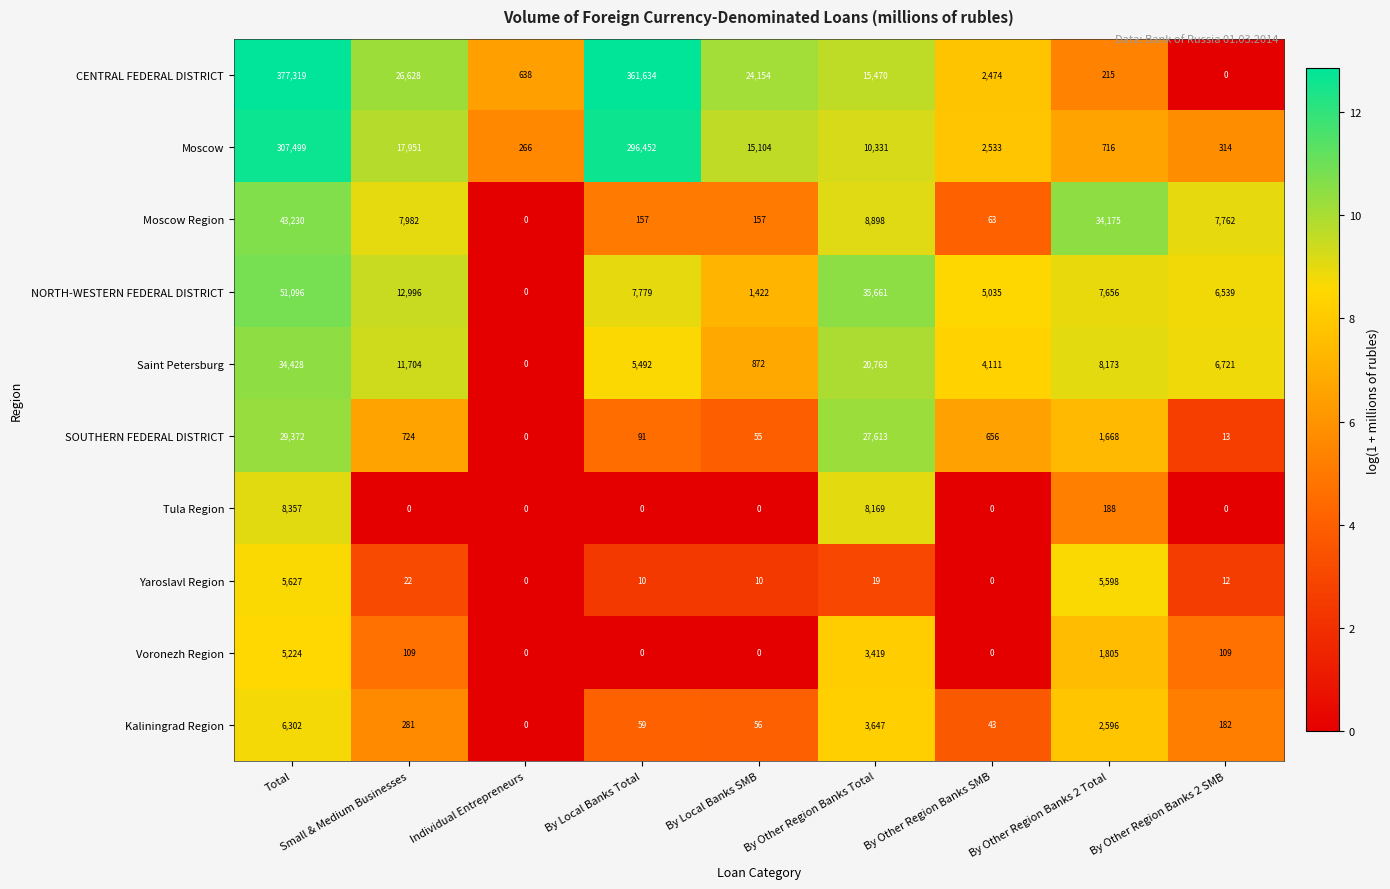

Read the Yaroslavl Region value at Total, to the nearest 50.

5650